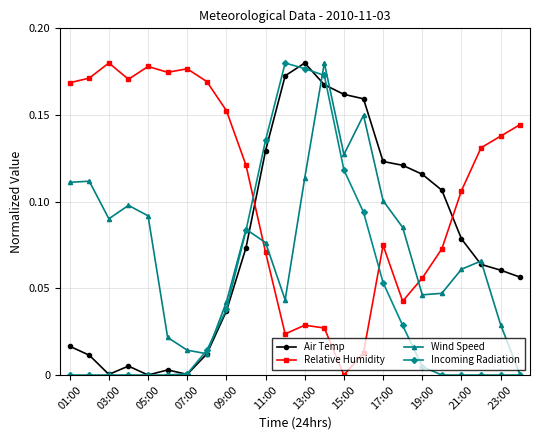

True or false: Relative Humidity and Incoming Radiation intersect in this chart.

True